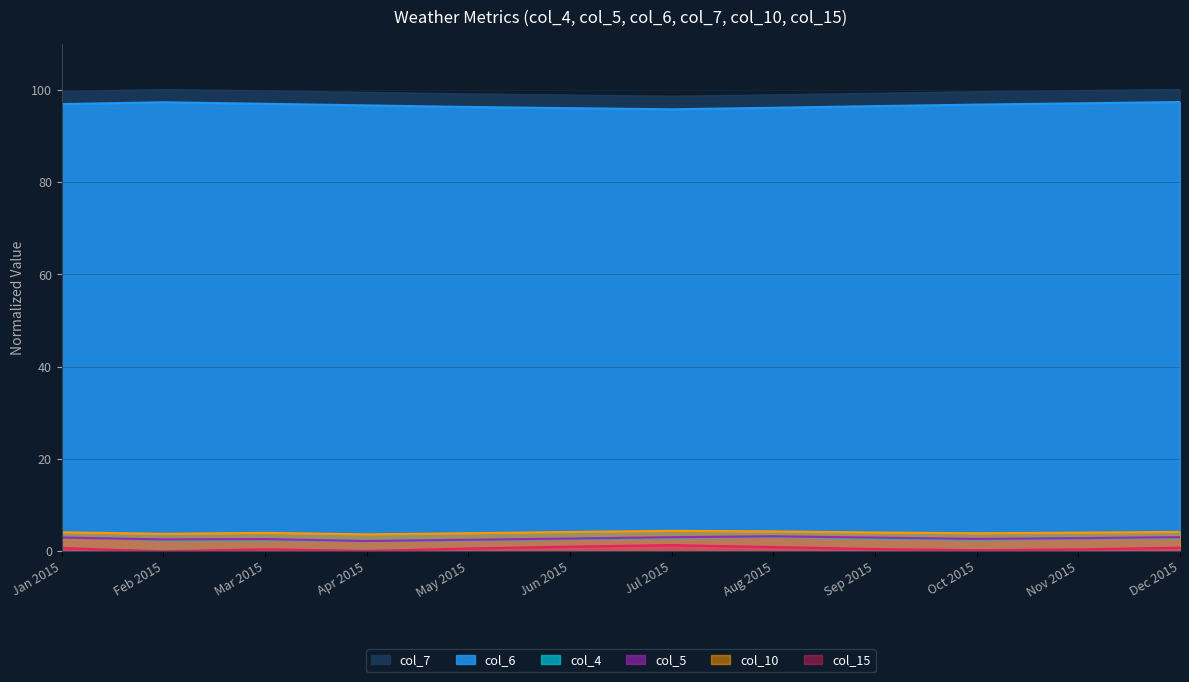

True or false: col_7 (Pressure2) and col_5 (Humidity2) cross at least once.

False